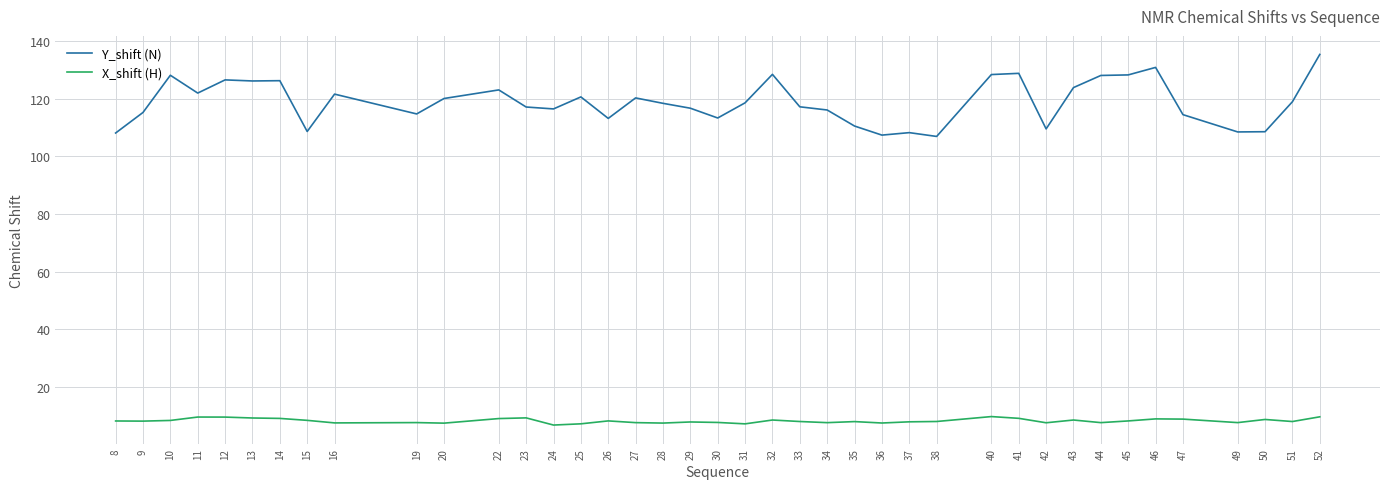

How many distinct data groups are displayed?

2